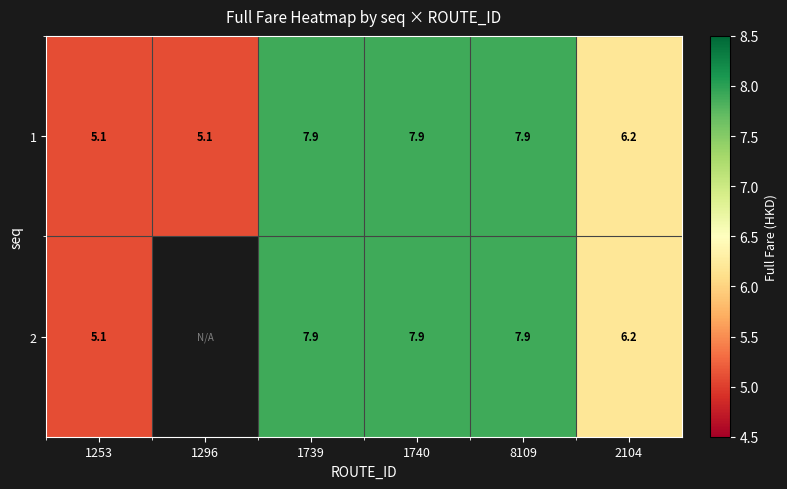

Between 2104 and 1296, which is larger?

2104